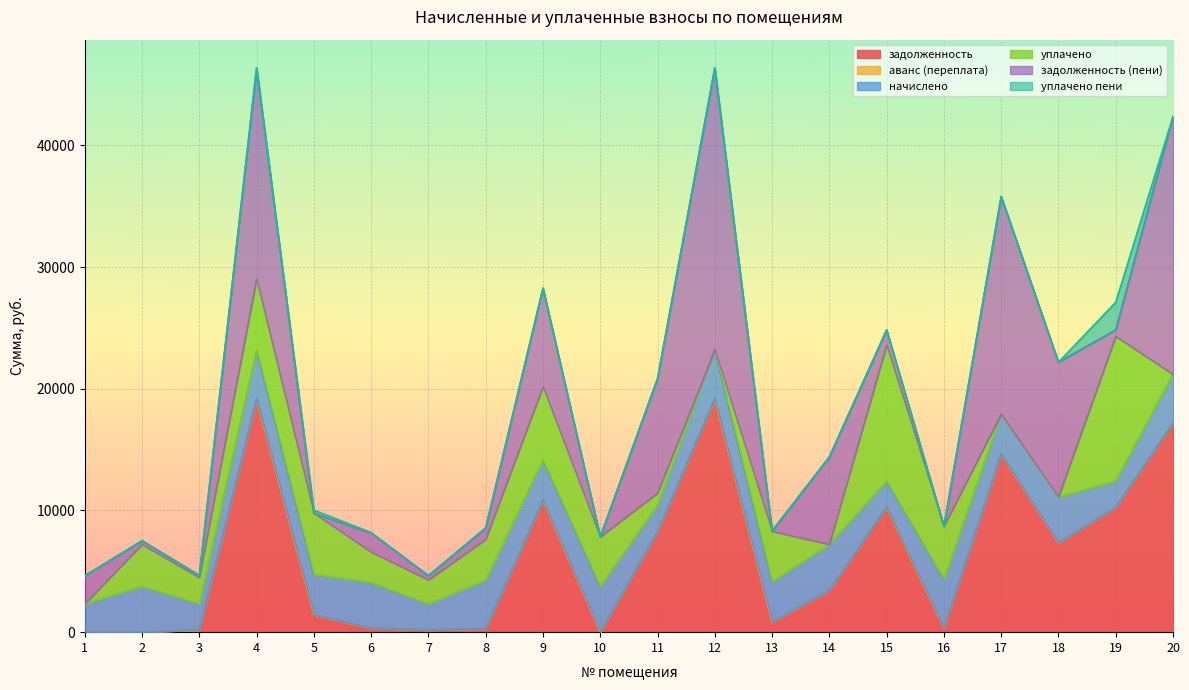

How many data points does each series have?

20